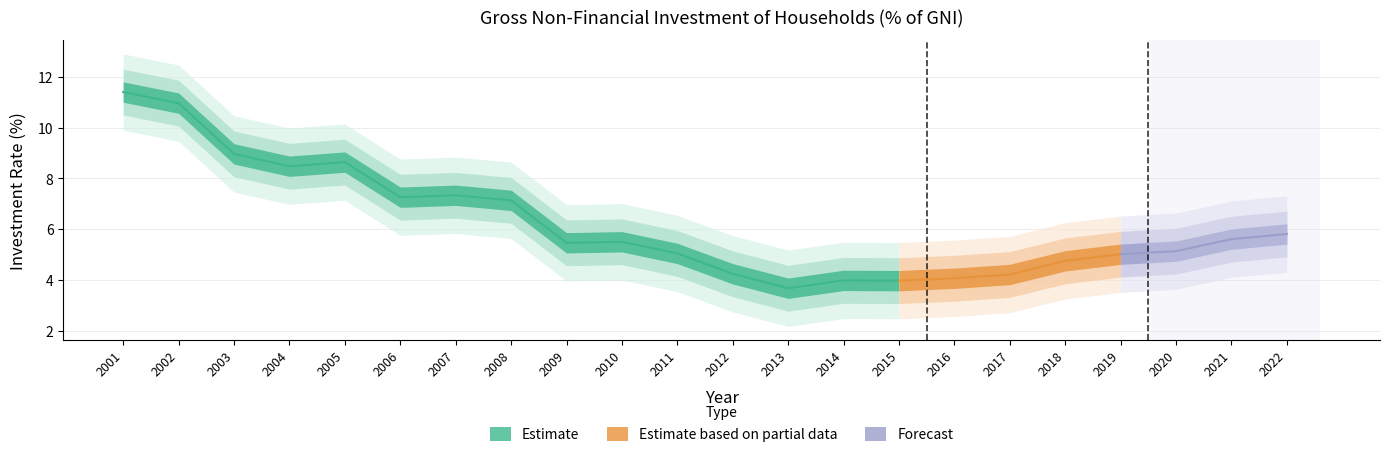

The value at 2012 is 1.4. True or false?

False